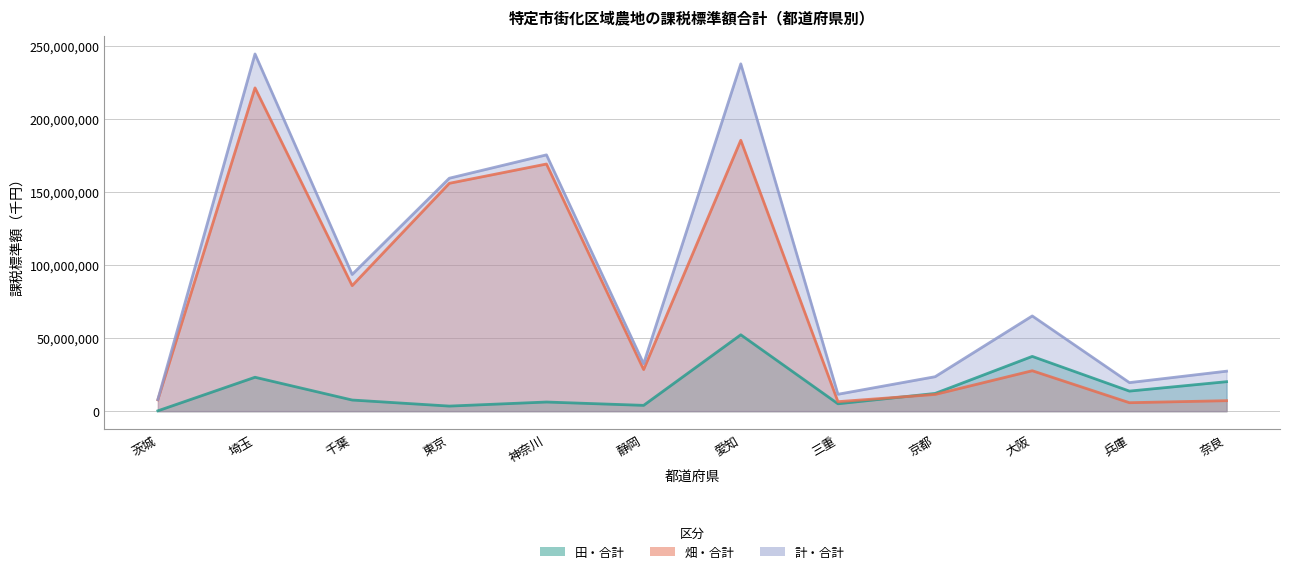

Which series has the largest total across all categories?

計・合計